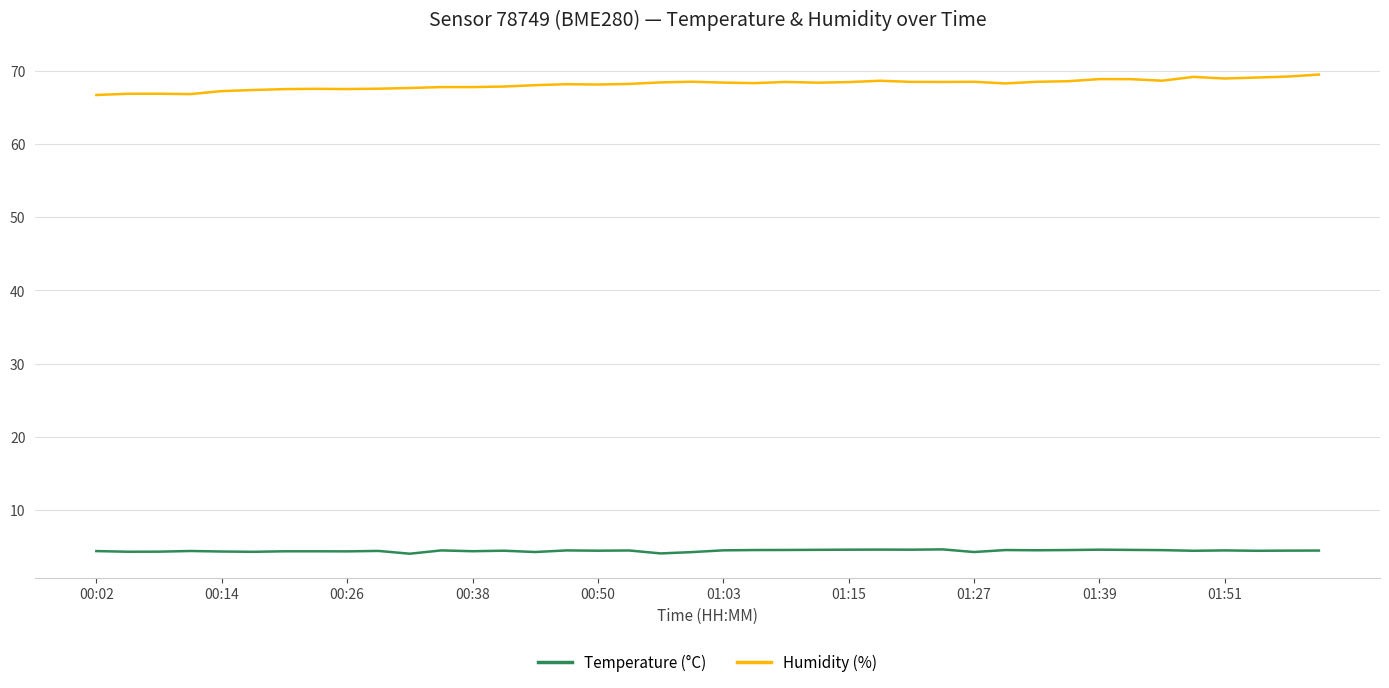

What is the difference between the maximum and minimum values in the Humidity (%) series?

2.8